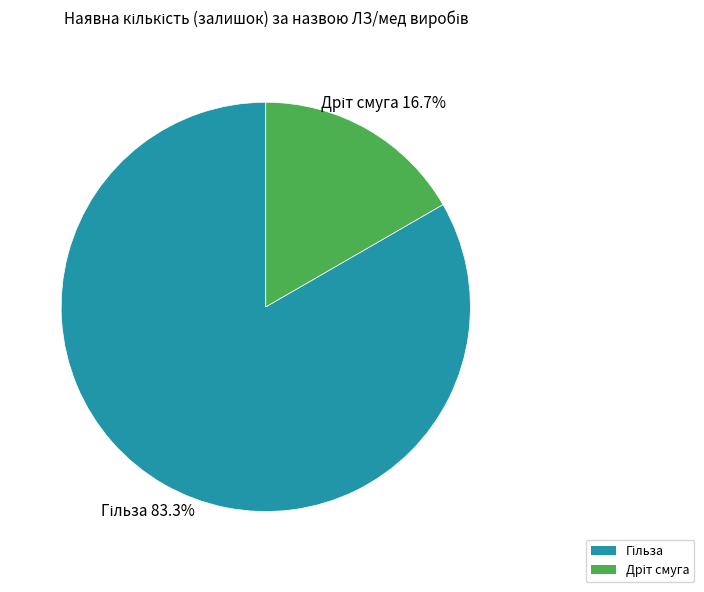

Does any single category account for the majority?

Yes